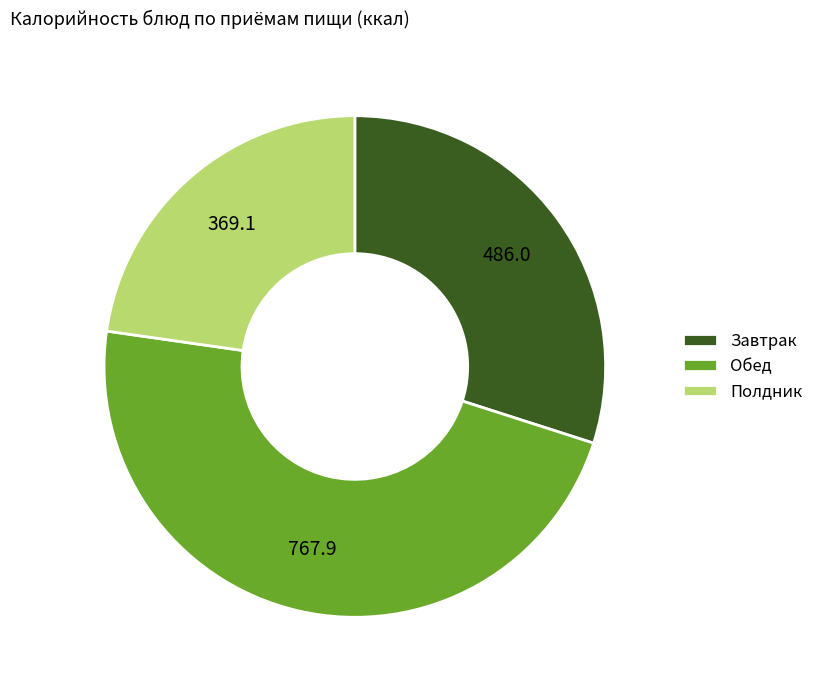

Which has a higher value, Обед or Завтрак?

Обед